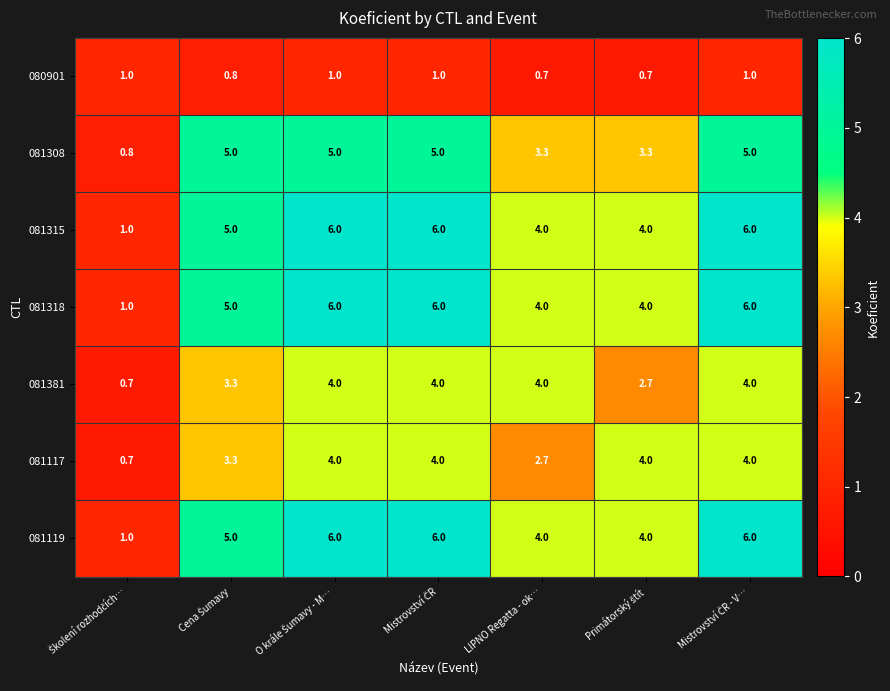

What is the difference between the maximum and second lowest values in the 081381 series?

1.3